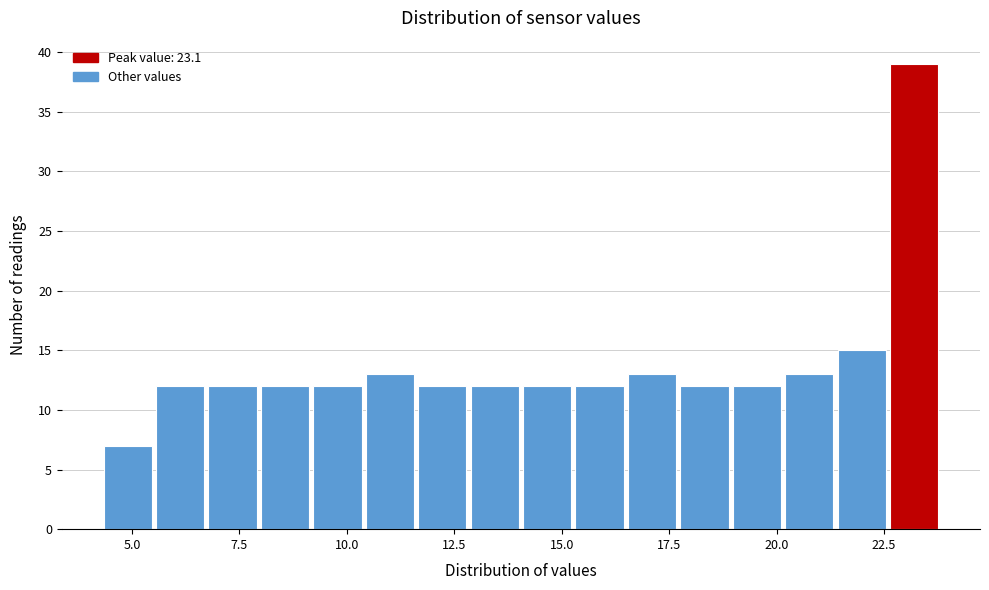

Around what value on the x-axis is the tallest bar? Give the approximate position of its centre, as read against the axis.

23.0